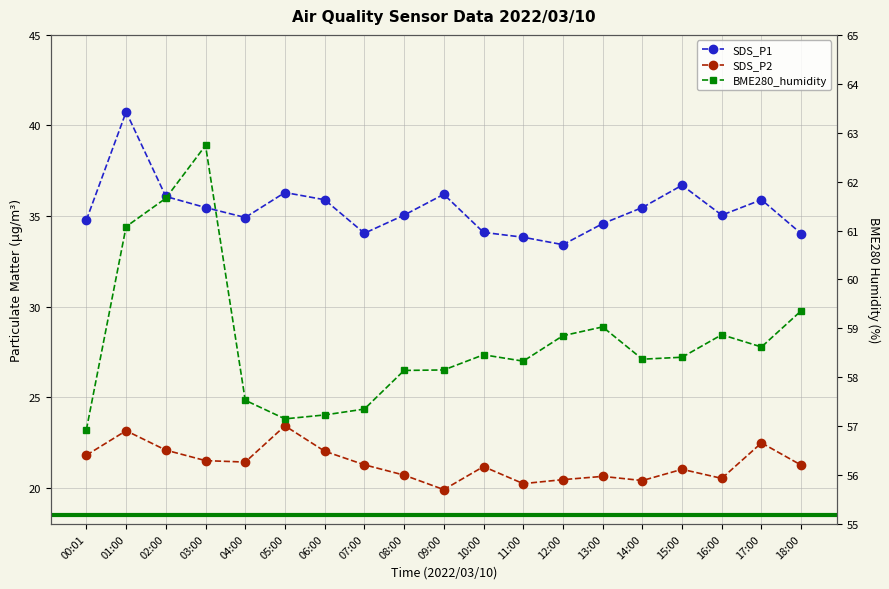

Where does the SDS_P1 series first go above 35?

01:00